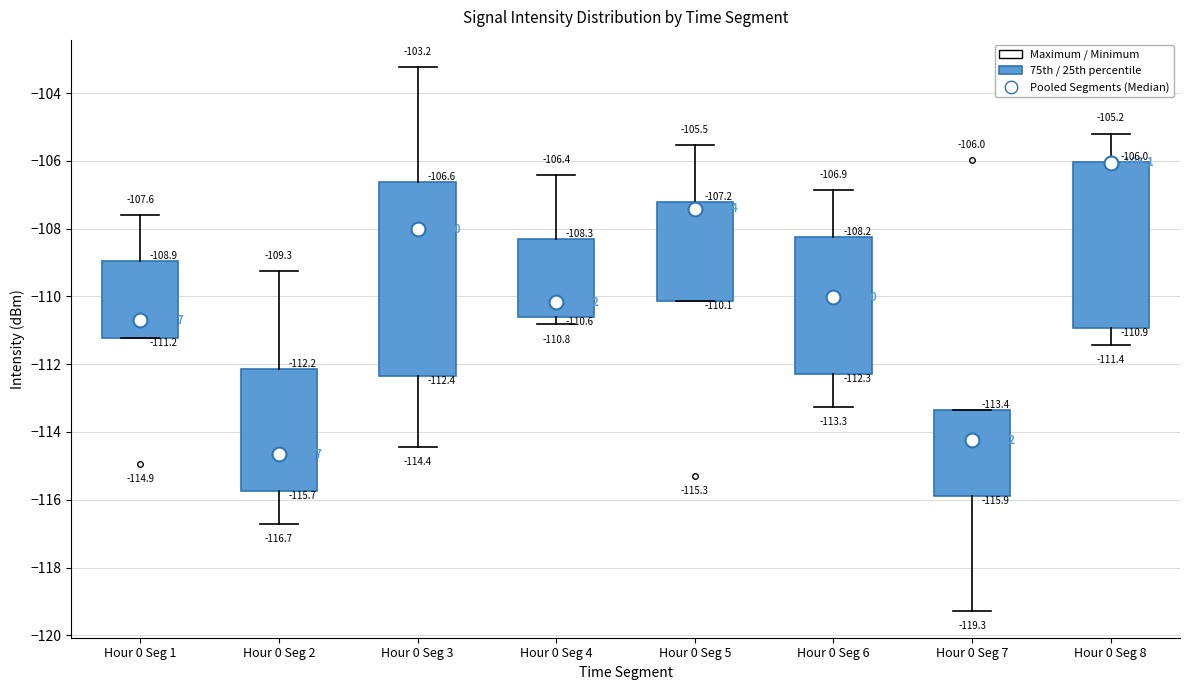

Which box is the tallest, from its lower edge to its upper edge?

Hour 0 Seg 3